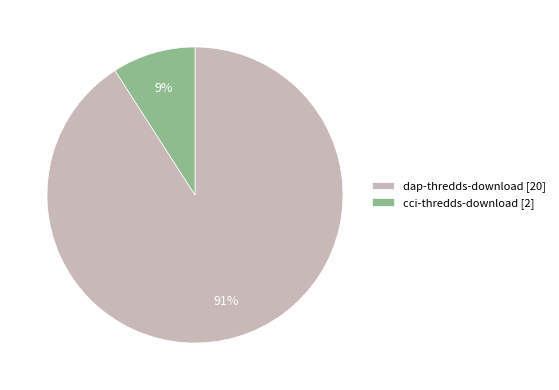

Rank the categories by value from lowest to highest.

cci-thredds-download, dap-thredds-download